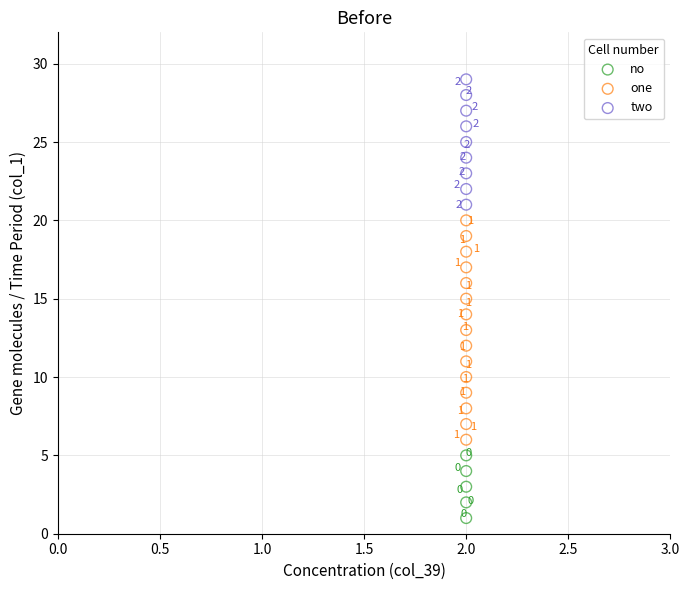

Which series has the widest spread of Y values?

one